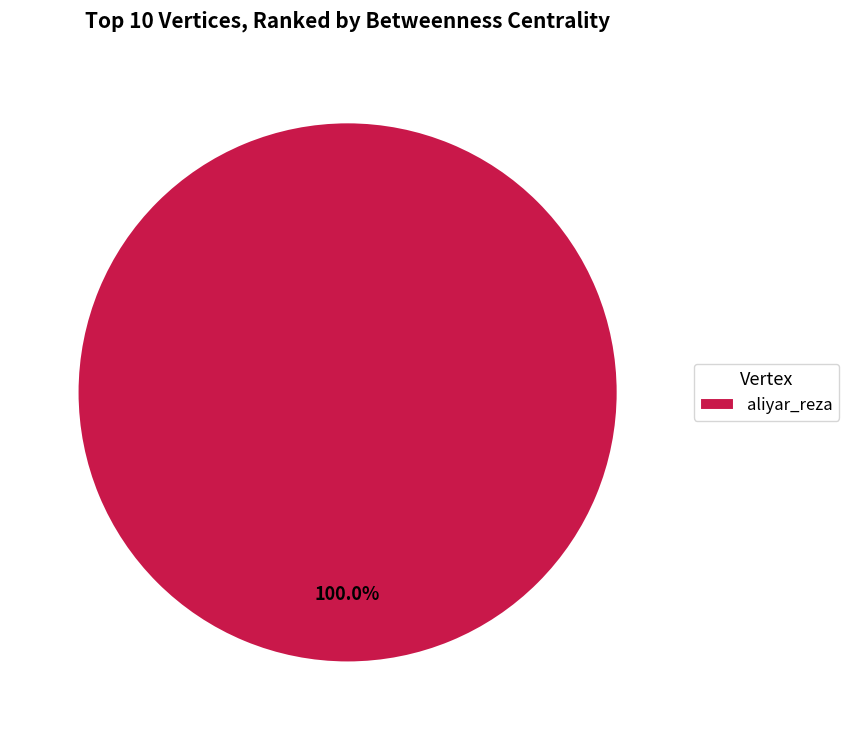

What is the majority slice?

aliyar_reza